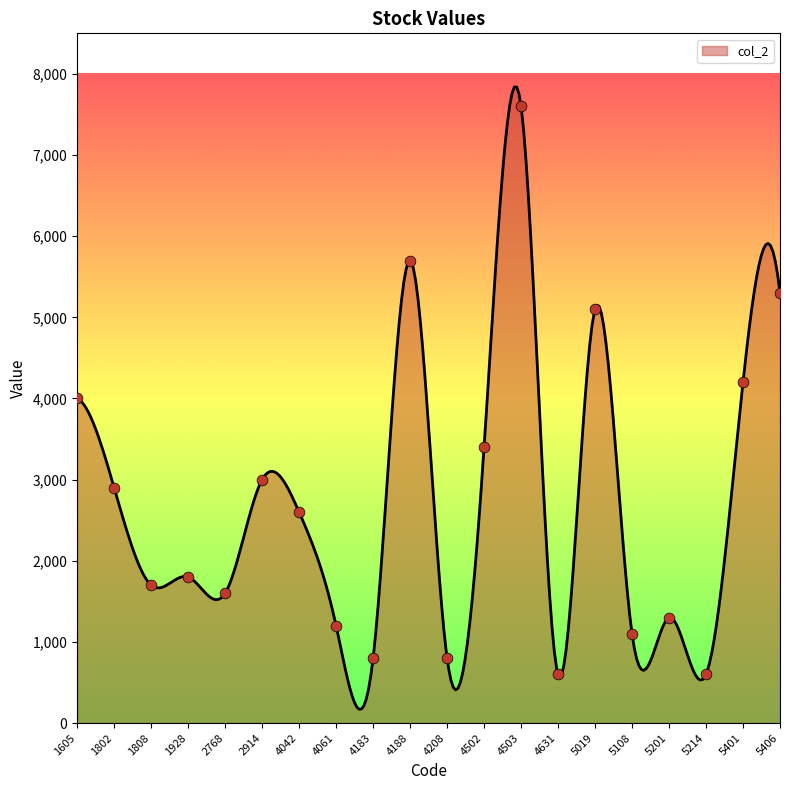

What is the change in value from 5108 to 5214?

-500